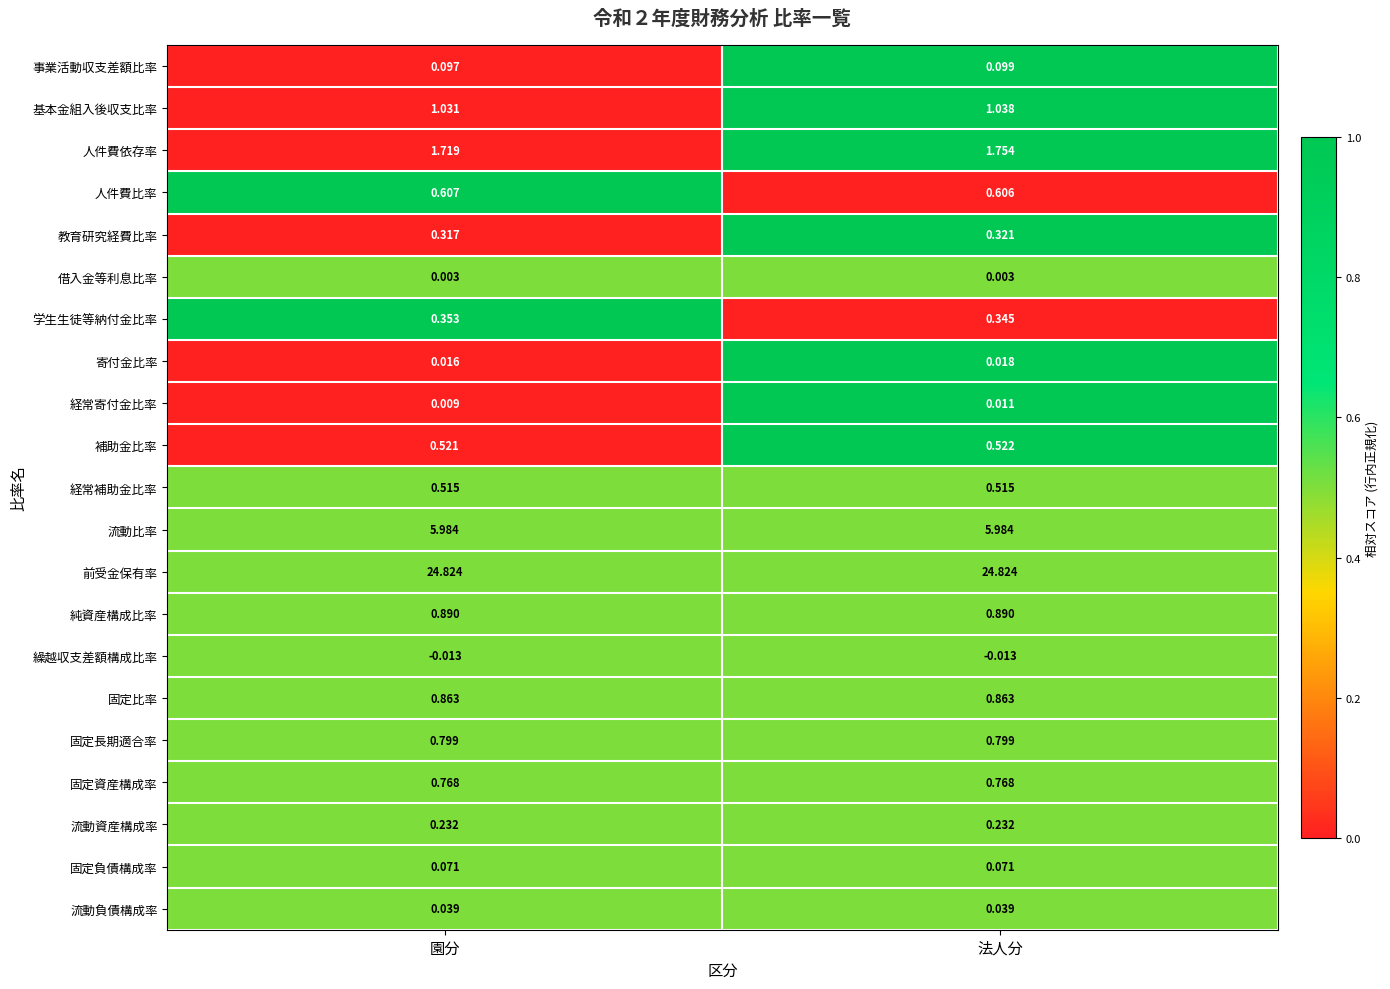

Rank the series by their maximum value, from lowest to highest.

繰越収支差額構成比率, 借入金等利息比率, 経常寄付金比率, 寄付金比率, 流動負債構成率, 固定負債構成率, 事業活動収支差額比率, 流動資産構成率, 教育研究経費比率, 学生生徒等納付金比率, 経常補助金比率, 補助金比率, 人件費比率, 固定資産構成率, 固定長期適合率, 固定比率, 純資産構成比率, 基本金組入後収支比率, 人件費依存率, 流動比率, 前受金保有率